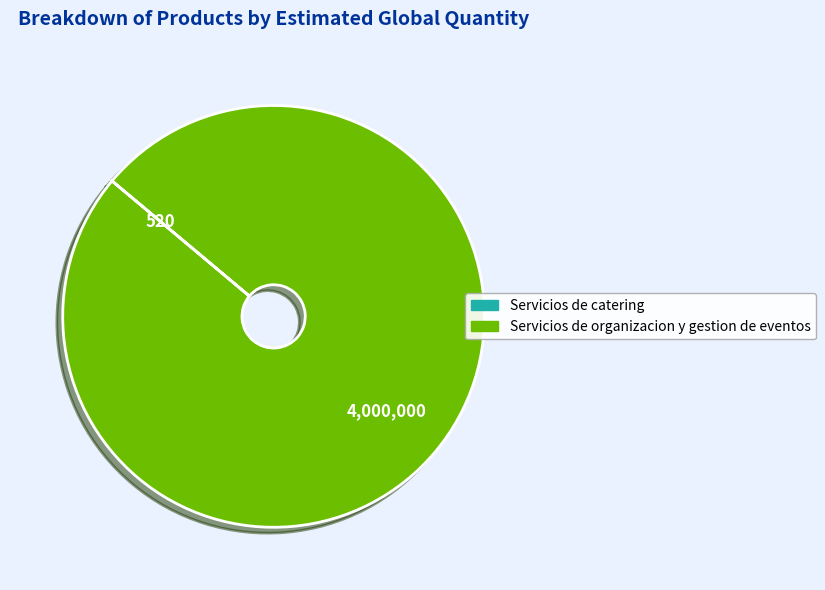

What is the majority slice?

Servicios de organizacion y gestion de eventos